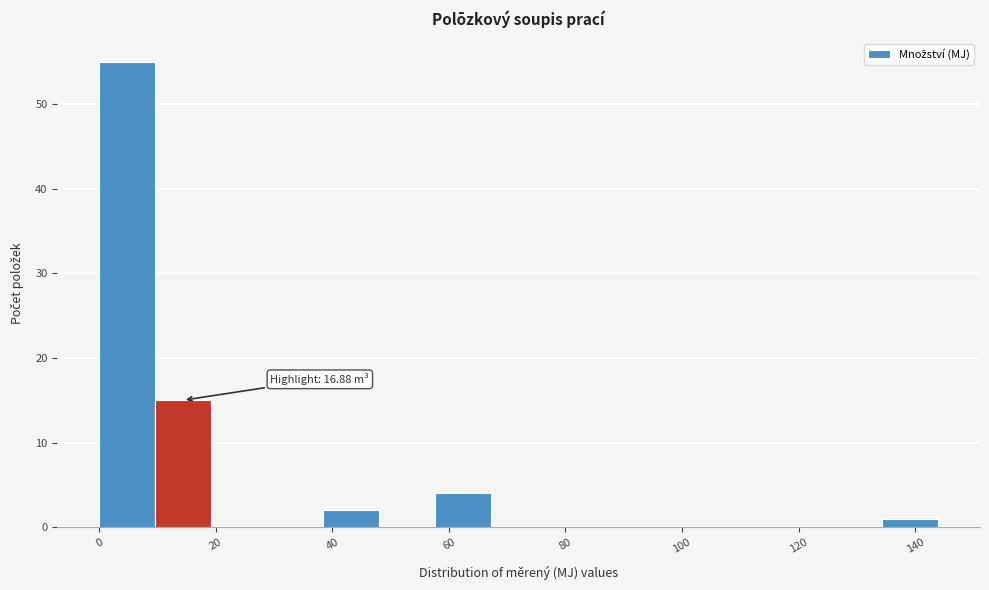

Which range on the x-axis has the tallest bar?

0 to 10